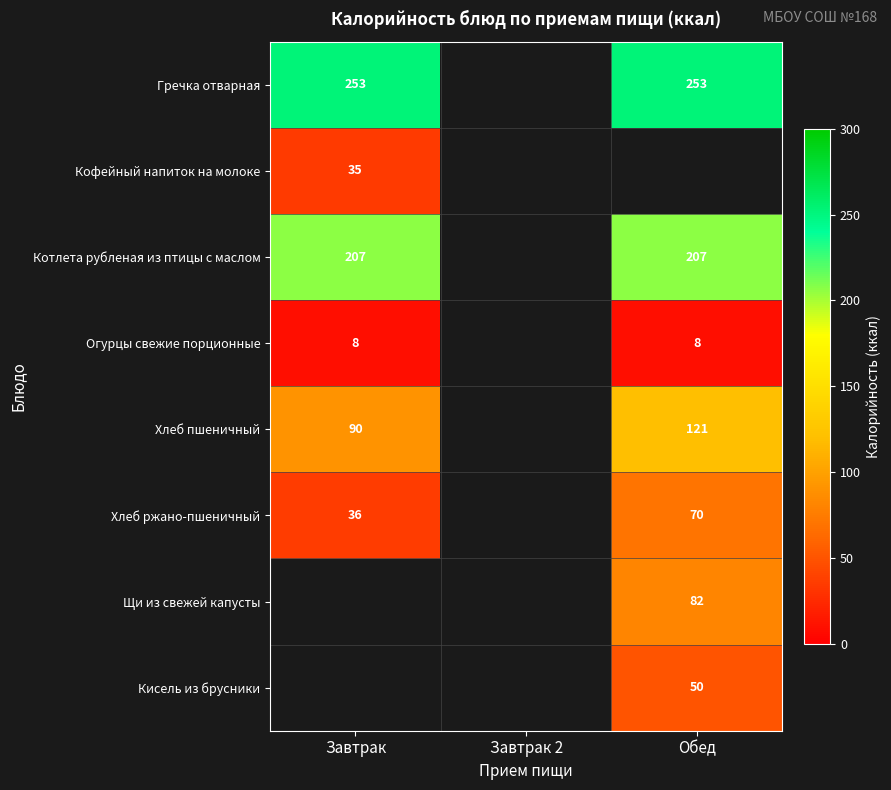

The value of Хлеб ржано-пшеничный at Завтрак is 36. True or false?

True